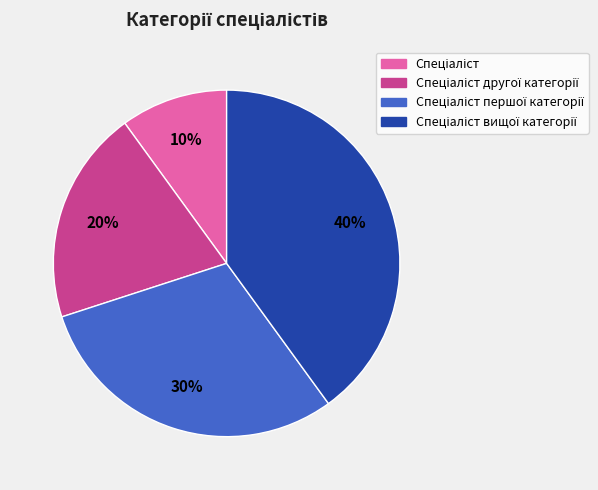

Does any single category account for the majority?

No